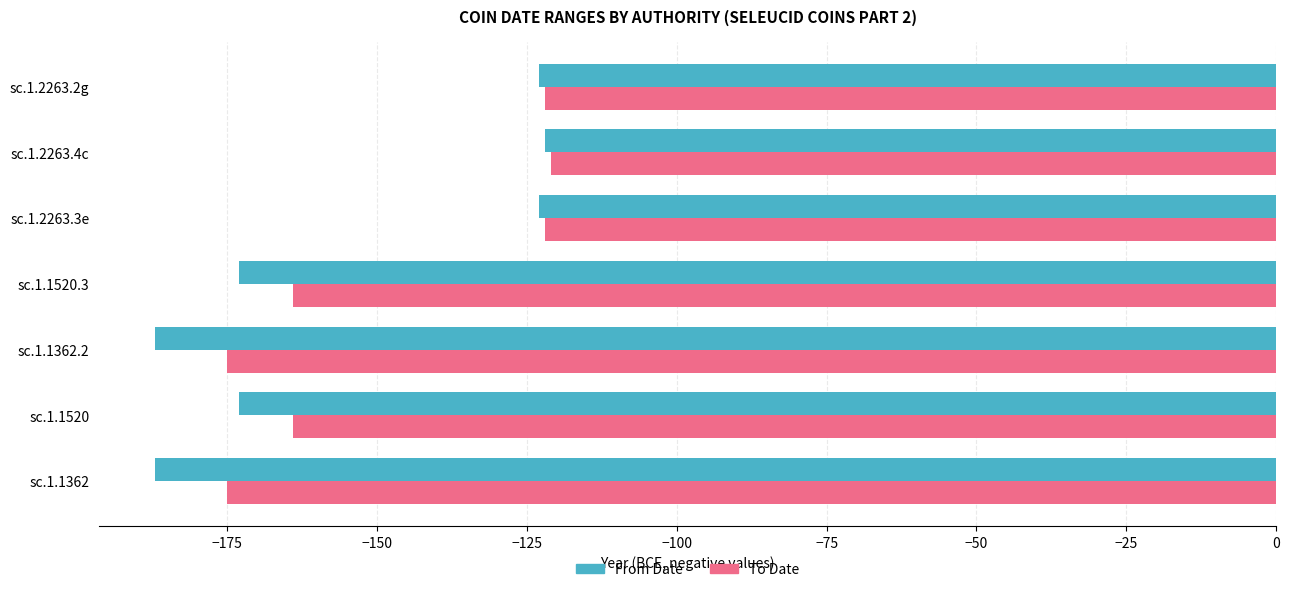

Is it true that To Date equals -242 at sc.1.1520?

False